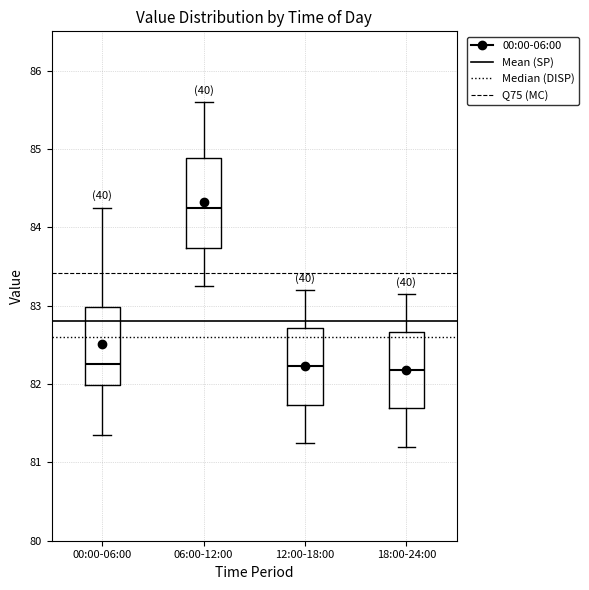

Reading left to right, read every box against the y-axis: the position of its median line, the range the box covers, and the ends of its whiskers. The values are not printed on the chart, so give them approximately, as read against the axis.

00:00-06:00: median 82.3, box 82.0 to 83.0, whiskers 81.4 to 84.3
06:00-12:00: median 84.3, box 83.7 to 84.9, whiskers 83.3 to 85.6
12:00-18:00: median 82.2, box 81.7 to 82.7, whiskers 81.3 to 83.2
18:00-24:00: median 82.2, box 81.7 to 82.7, whiskers 81.2 to 83.2